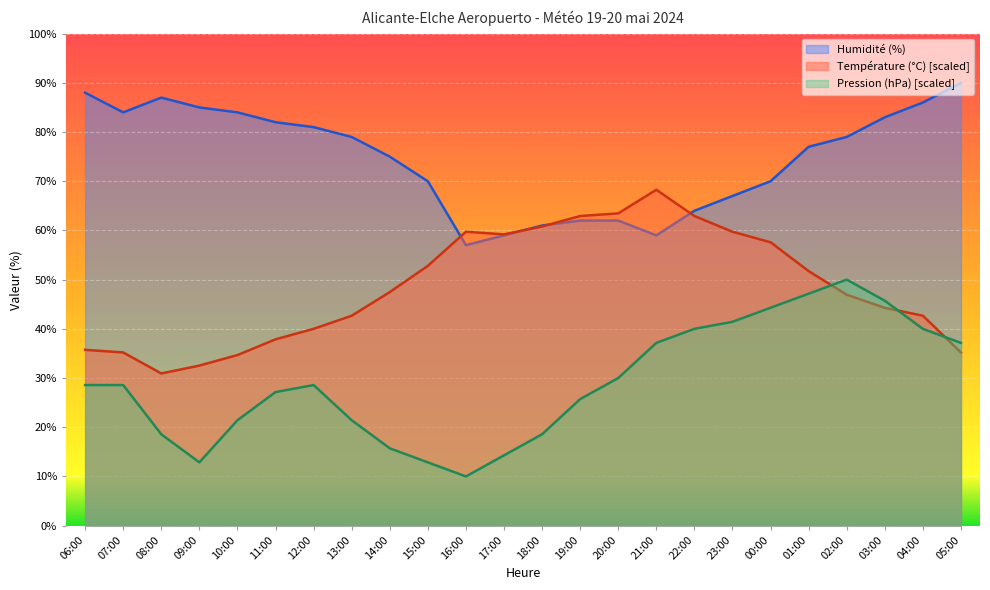

True or false: Humidité (%) and Pression (hPa) cross at least once.

False